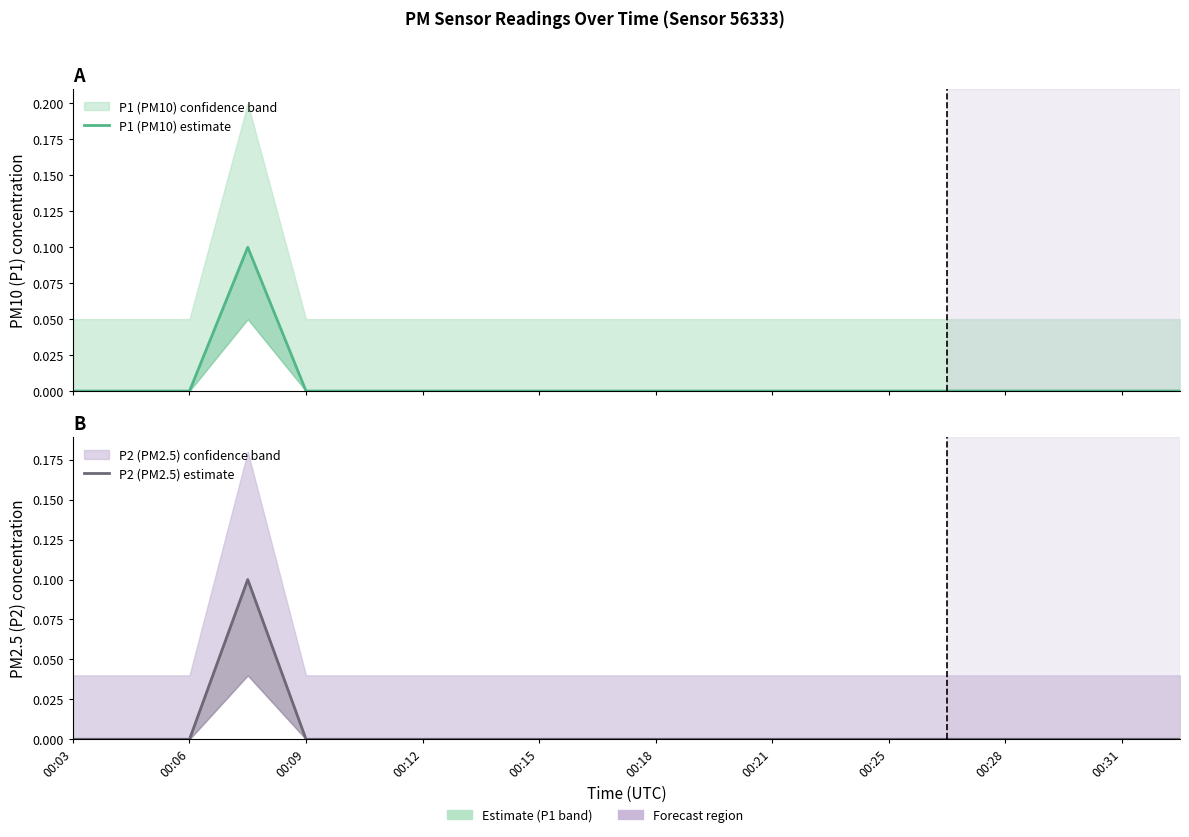

What is the sum of all P1 (PM10) estimate values?

0.1